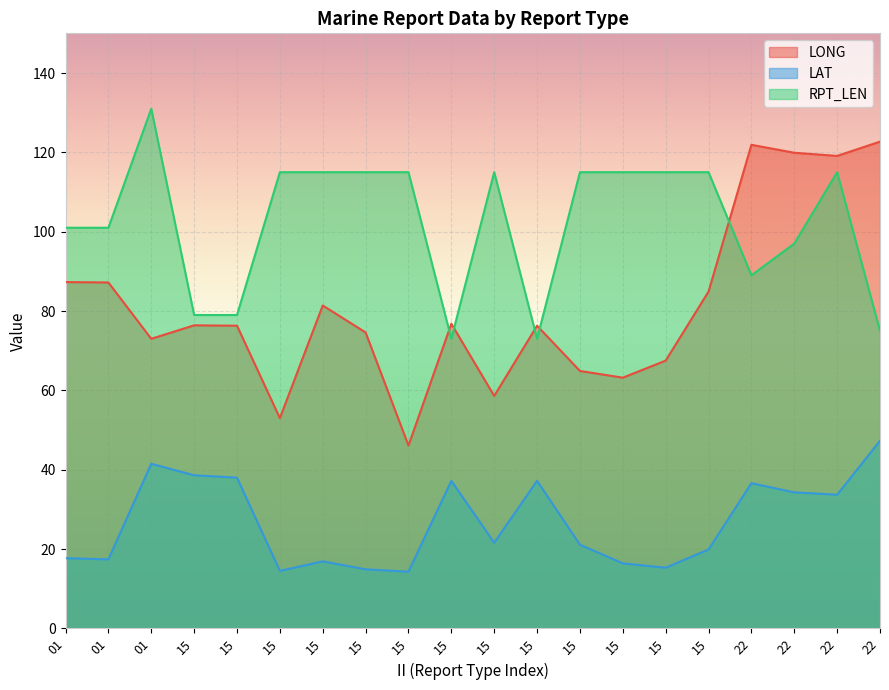

Where is LONG nearest to the value 84?

15